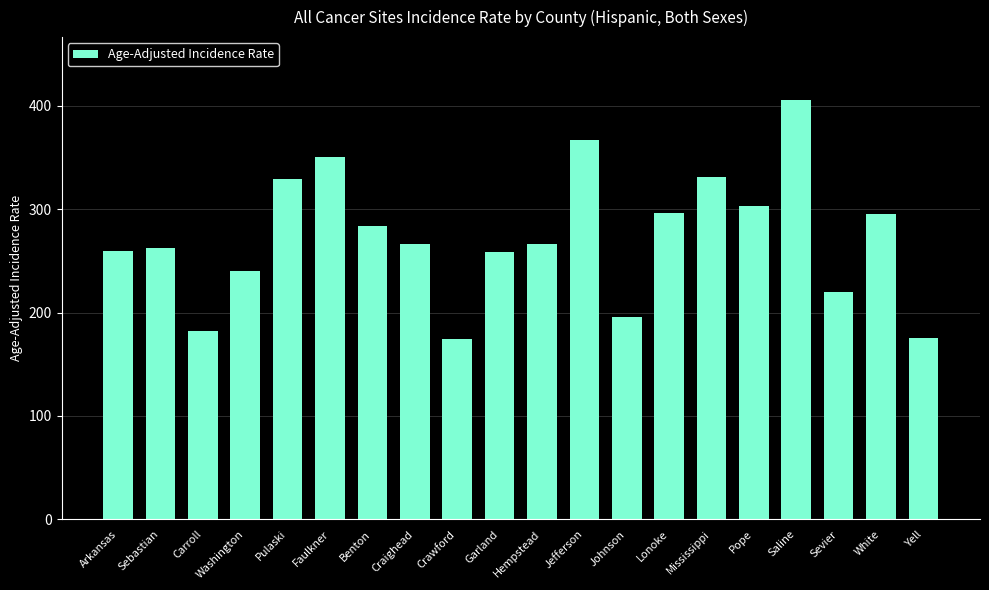

At which label does the data first exceed 266?

Pulaski